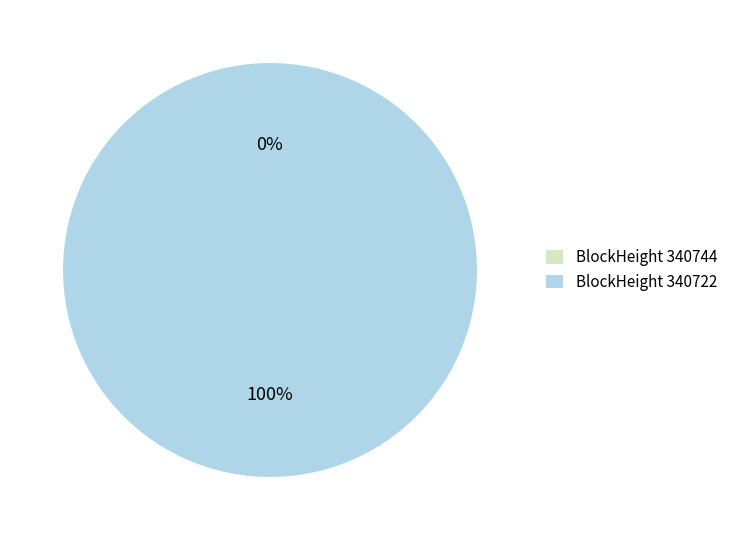

Combined, what portion of the pie is 340722 and 340744?

100.0%